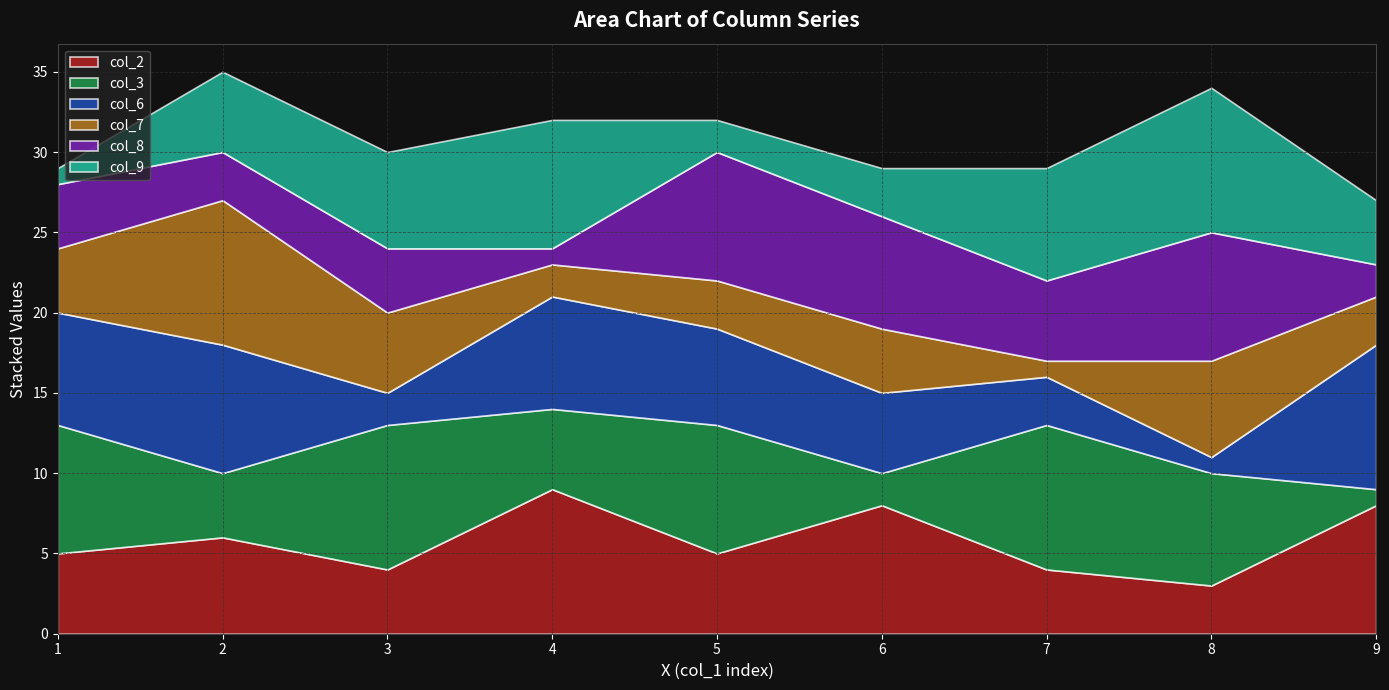

At which label is col_2 closest to 6?

2